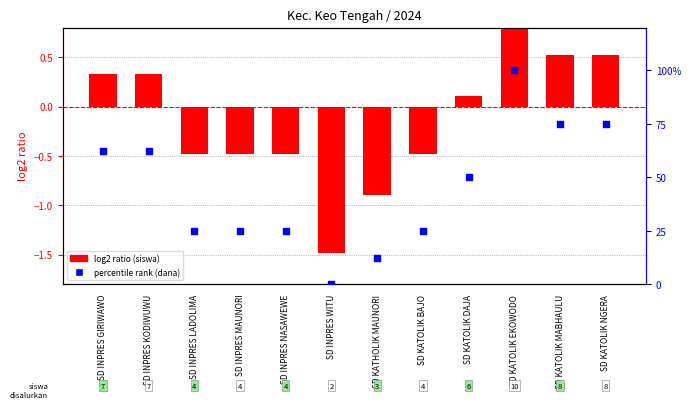

Which series reaches the minimum Y coordinate?

log2 ratio